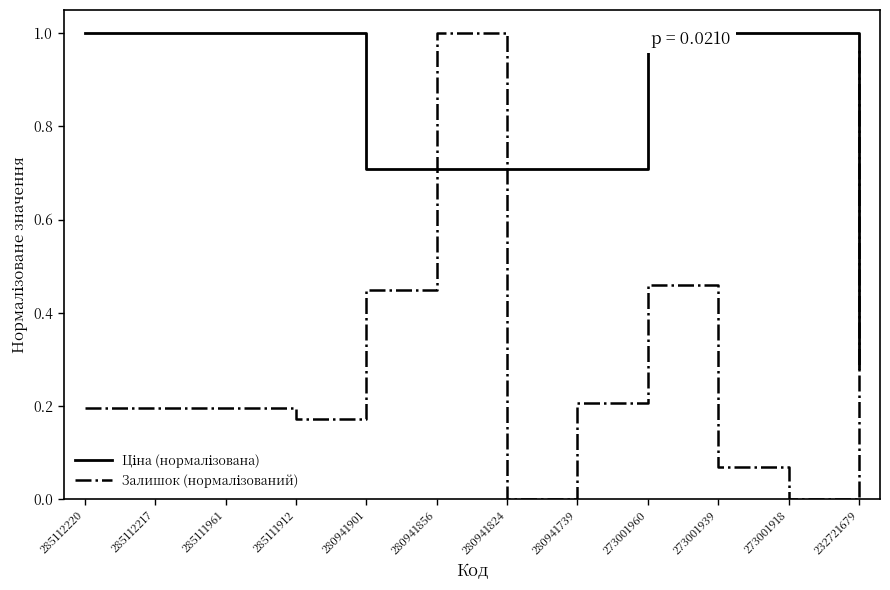

At 273001918, list the series in order from largest to smallest.

Ціна (нормалізована), Залишок (нормалізований)